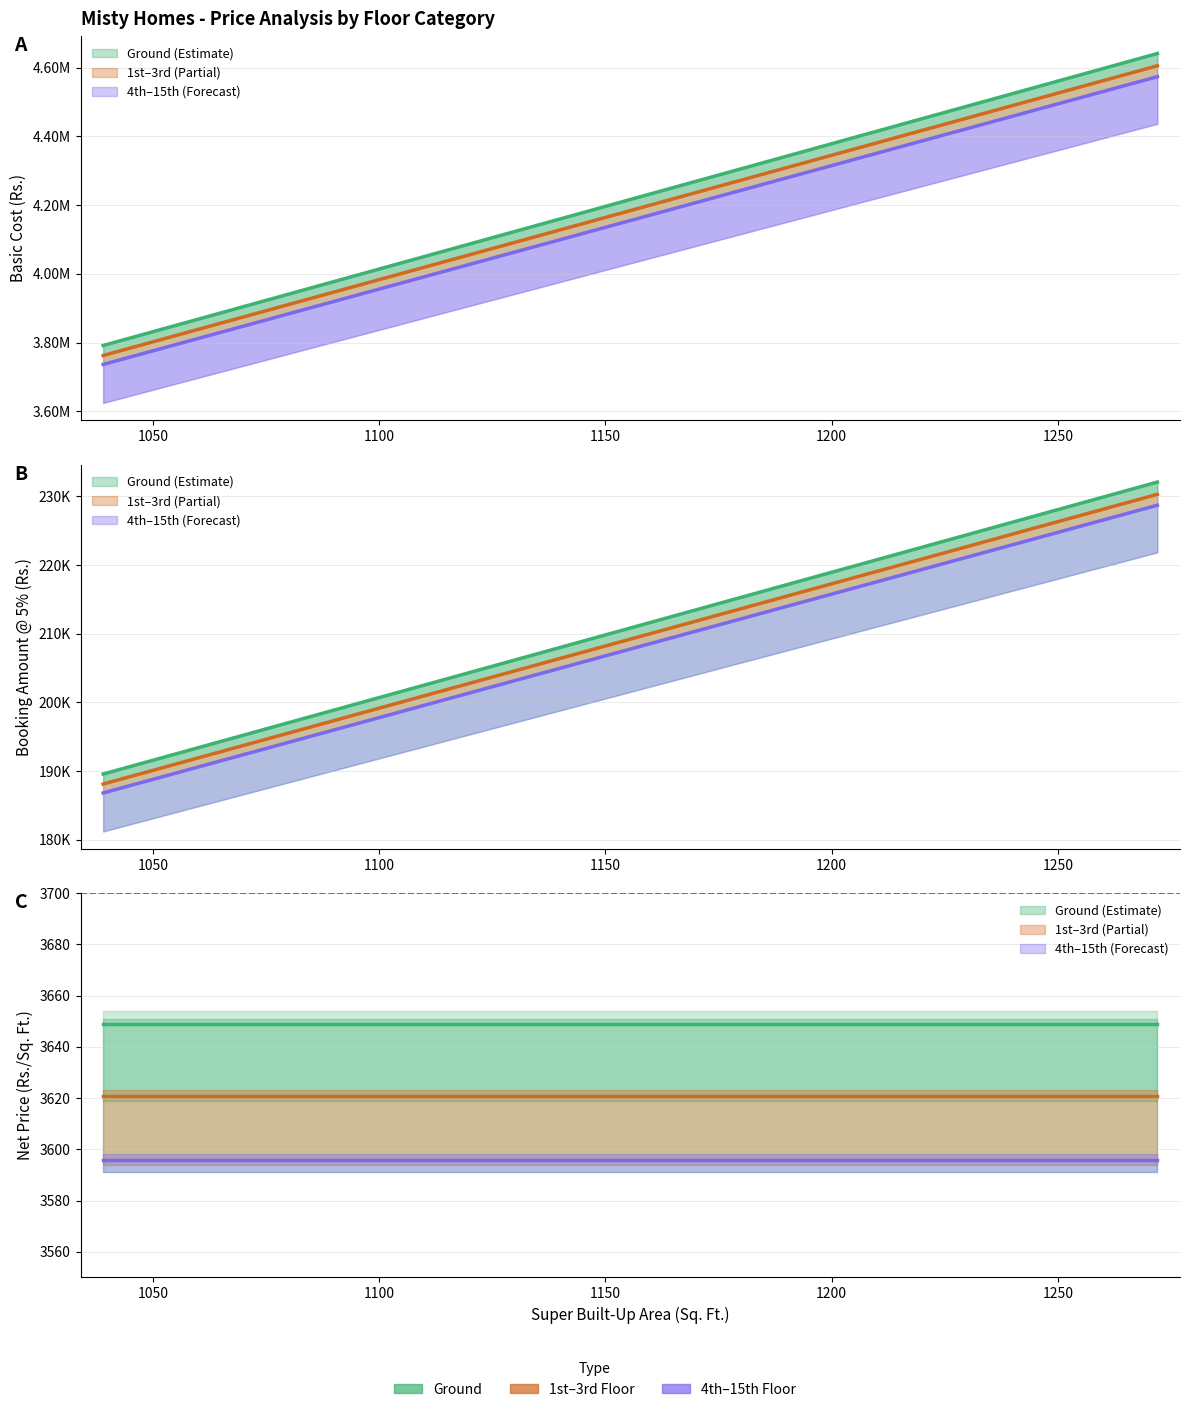

What is the average value of the First_Third_BookingAmt series?

209945.6